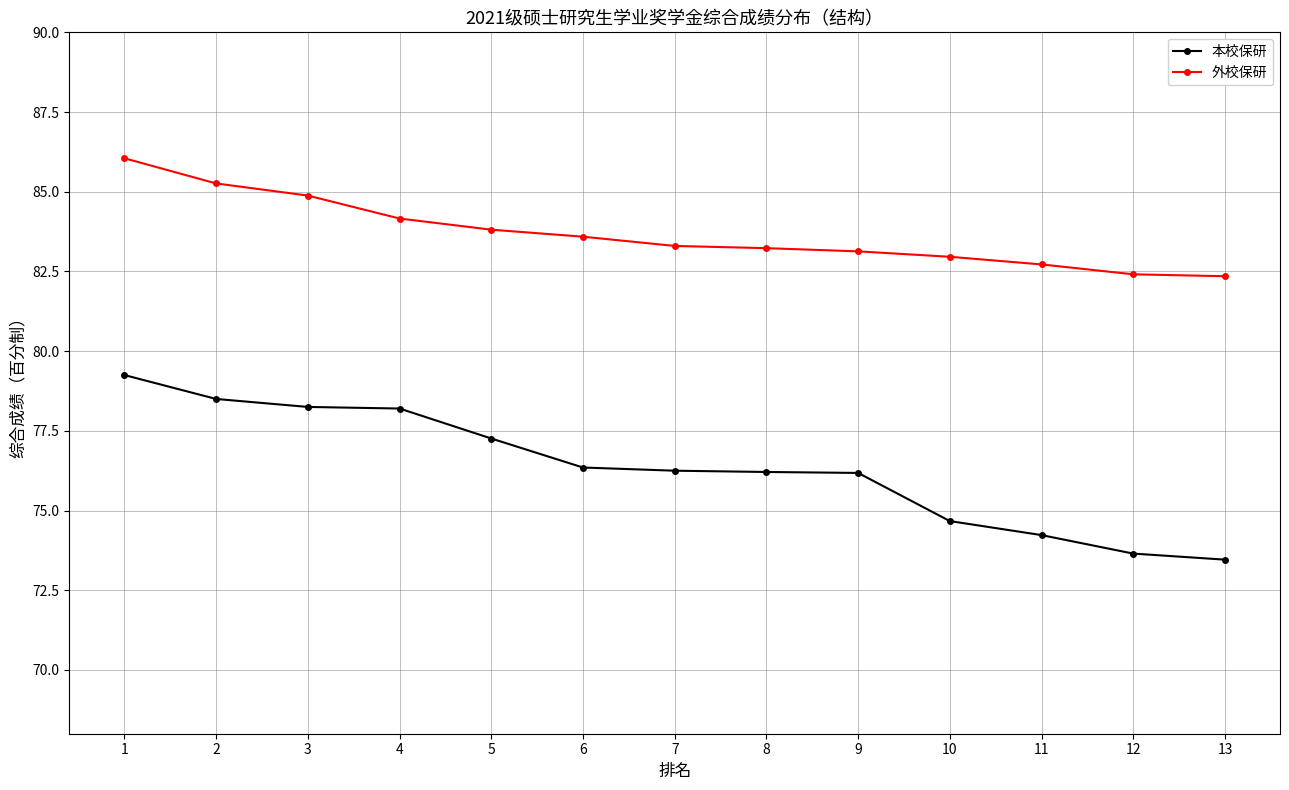

Rank the series at 2 from lowest to highest value.

本校保研, 外校保研